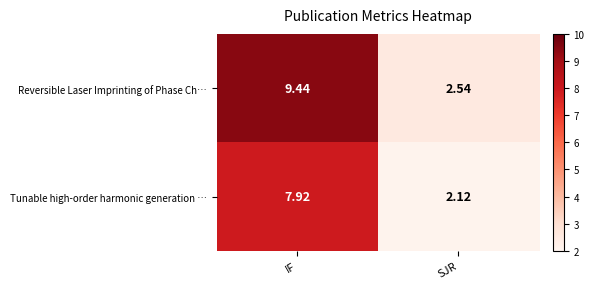

List the series in order of their peak value, lowest first.

Tunable high-order harmonic generation …, Reversible Laser Imprinting of Phase Ch…